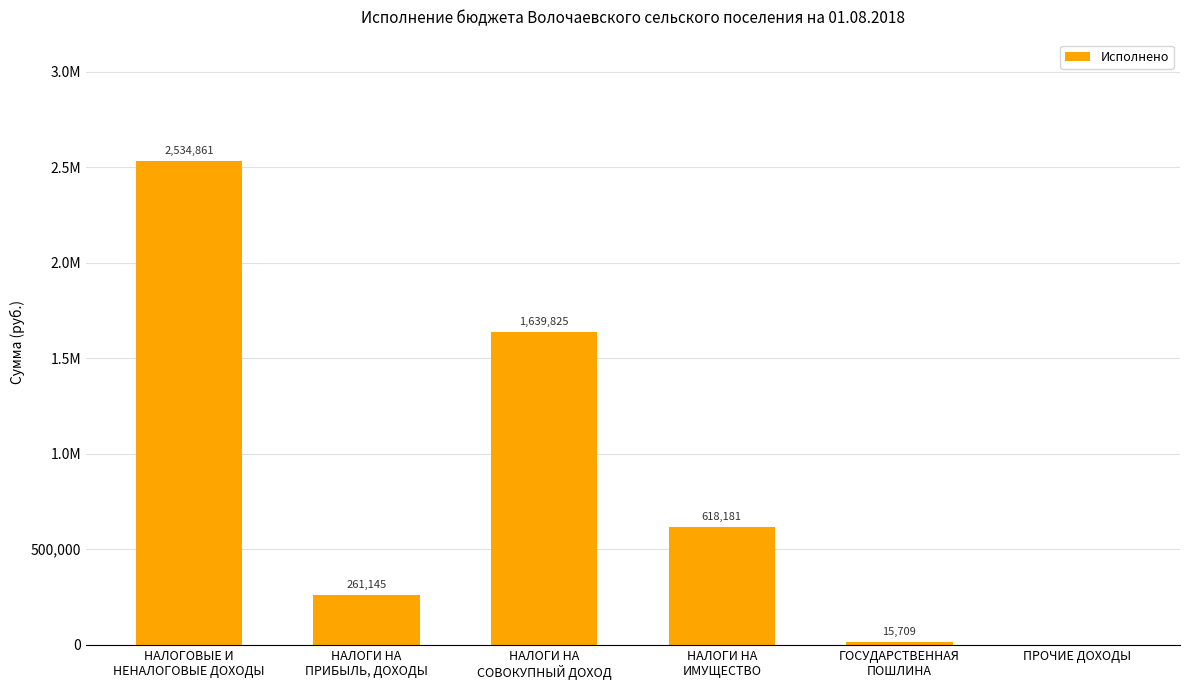

The value at НАЛОГИ НА
СОВОКУПНЫЙ ДОХОД is 992415.5. True or false?

False